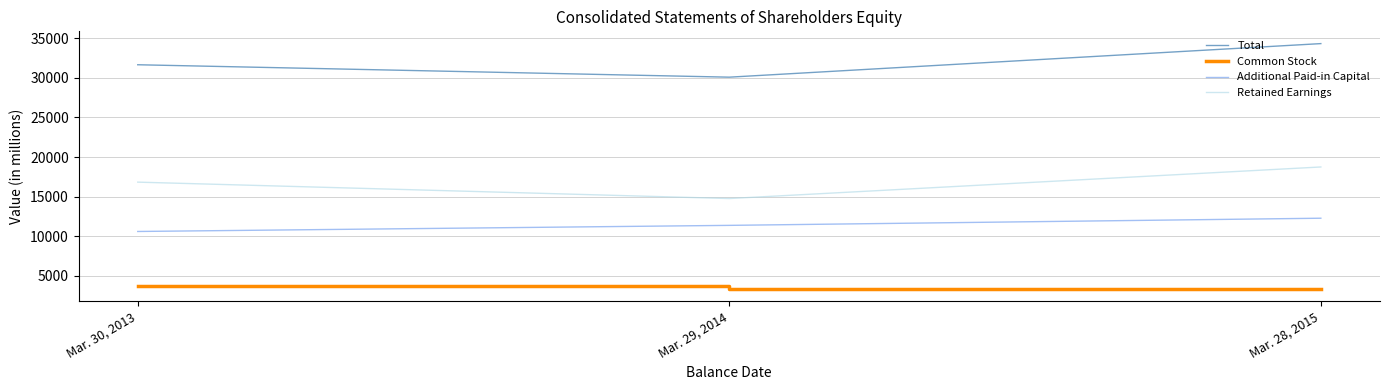

Is this an area chart (filled region under the line)?

No